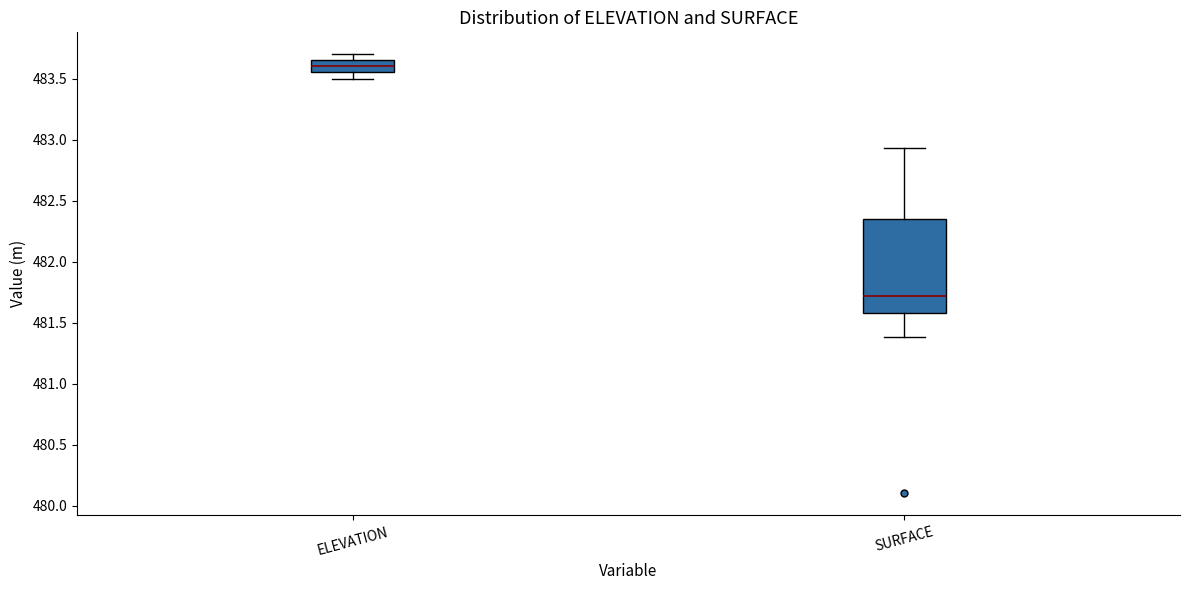

Where does the median line of the box for ELEVATION sit on the y-axis? The values are not printed on the chart, so give them approximately, as read against the axis.

483.60